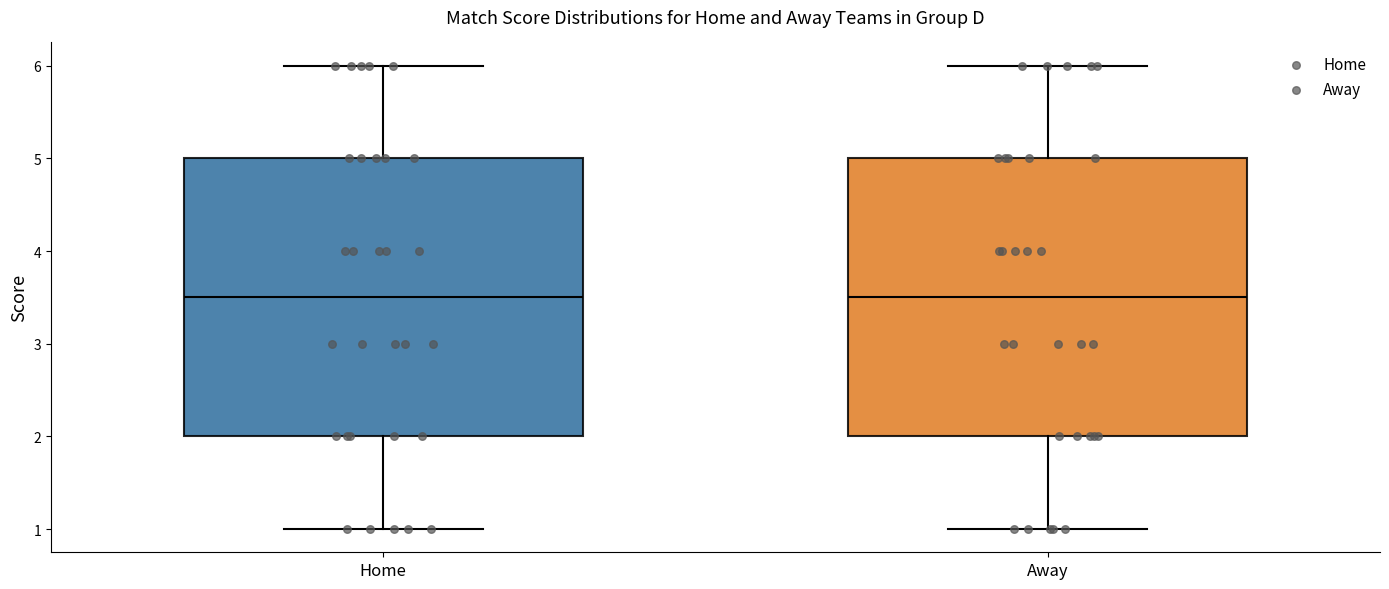

Where does the lower whisker of the box for Away end on the y-axis? The values are not printed on the chart, so give them approximately, as read against the axis.

1.0